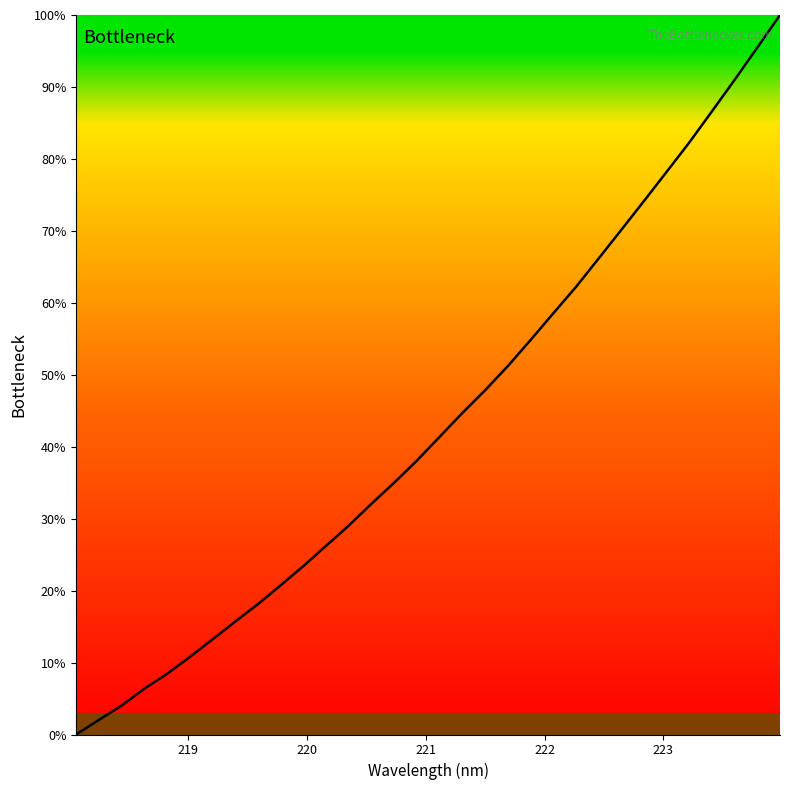

What is the greatest value displayed?

100.0